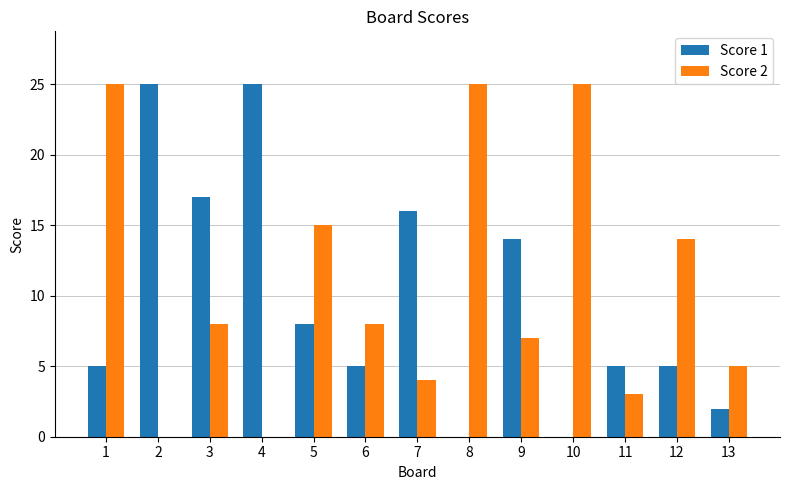

Reading left to right, transcribe all the data shown in this chart.

Score 1: 1=5	2=25	3=17	4=25	5=8	6=5	7=16	8=0	9=14	10=0	11=5	12=5	13=2
Score 2: 1=25	2=0	3=8	4=0	5=15	6=8	7=4	8=25	9=7	10=25	11=3	12=14	13=5